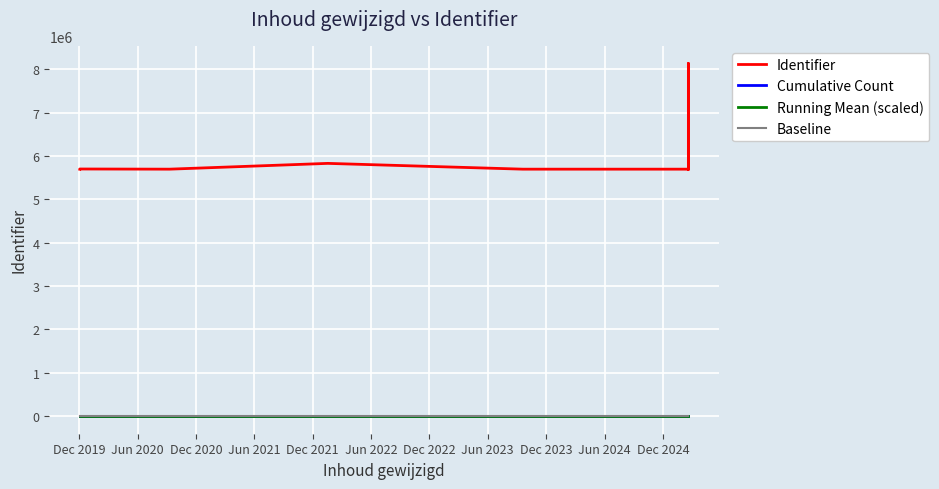

What is the difference between the Running Mean (scaled) values at Dec 2019 and Jun 2023?

2.6